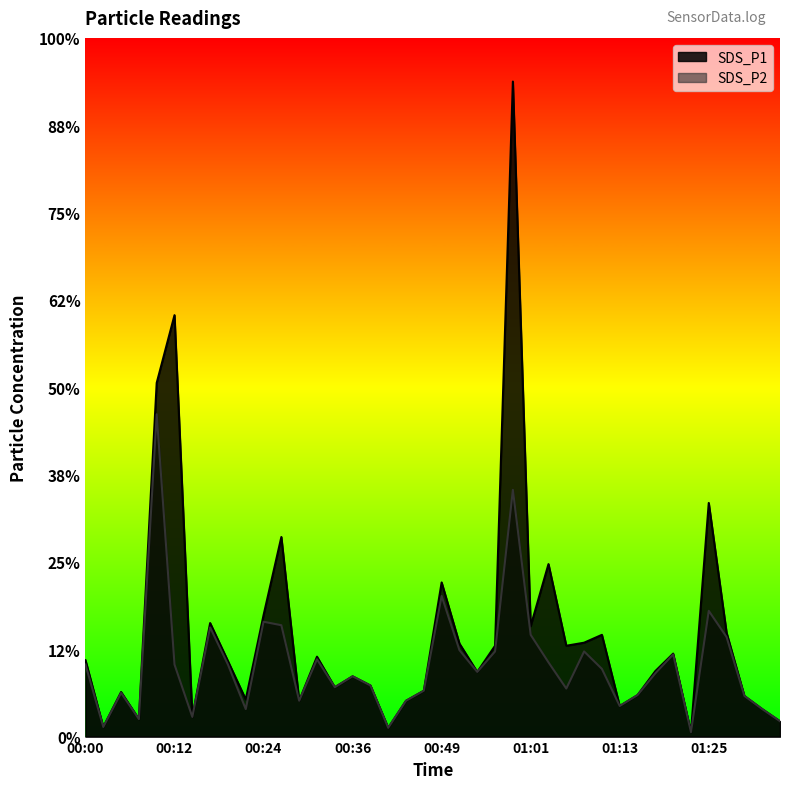

What is the label of the 2nd point from the right?

01:32